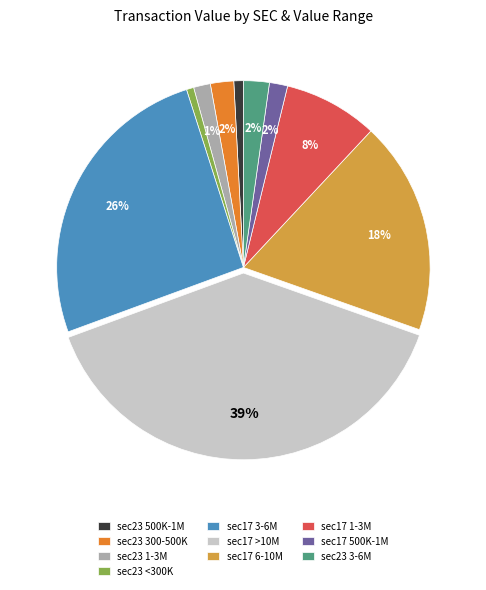

Does sec17 1-3M account for over 50% of the chart?

No